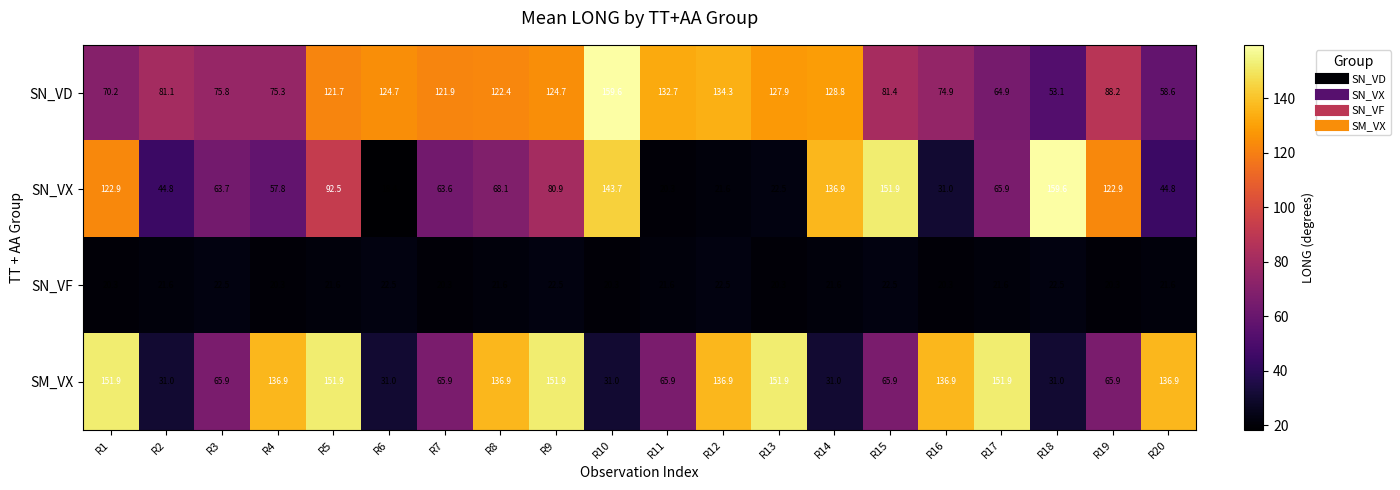

At which category is the sum across all series the highest?

R5